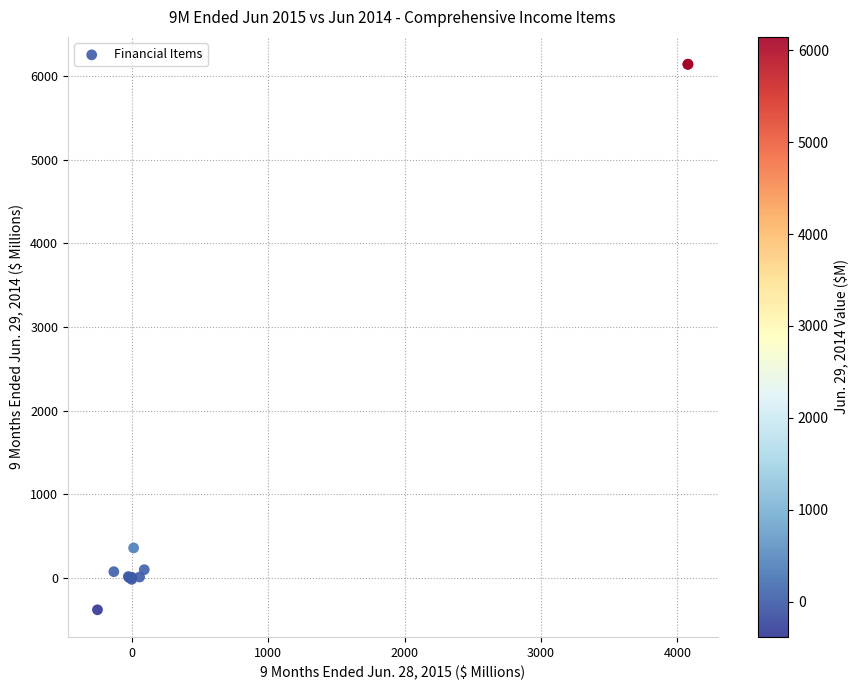

What Y value in the scatter plot is closest to 2880?

356